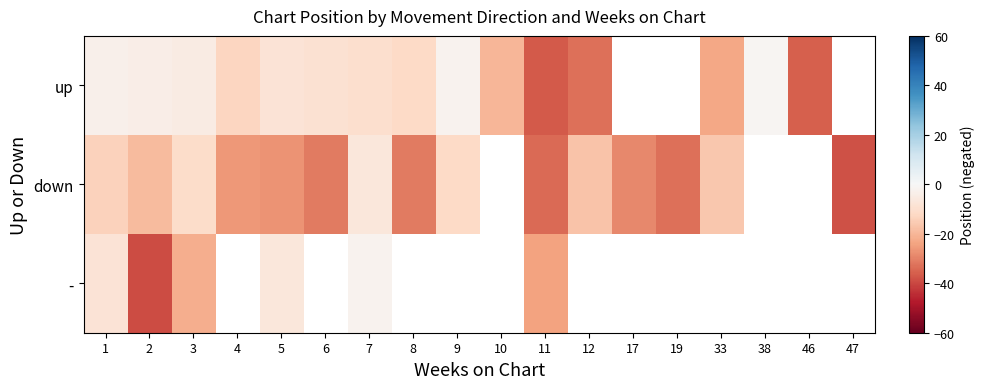

What is the difference between the up values at 11 and 5?

29.0